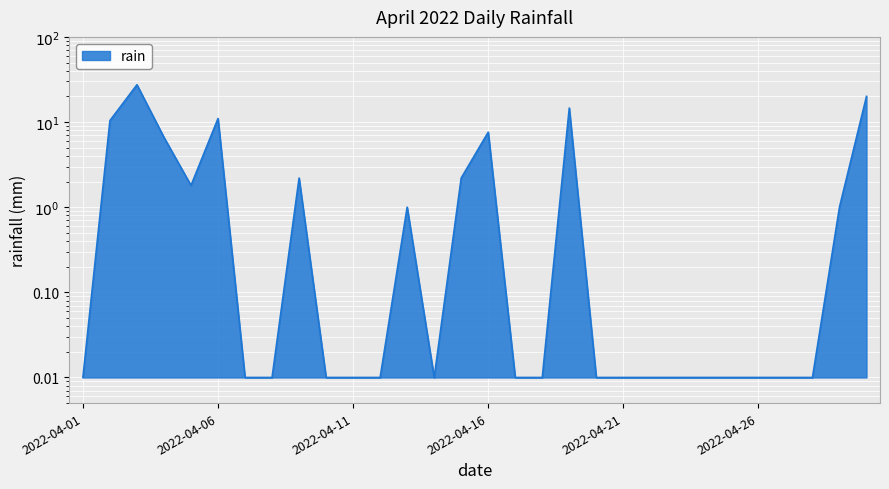

Rank the categories by value from lowest to highest.

2022-04-01, 2022-04-07, 2022-04-08, 2022-04-10, 2022-04-11, 2022-04-12, 2022-04-14, 2022-04-17, 2022-04-18, 2022-04-20, 2022-04-21, 2022-04-22, 2022-04-23, 2022-04-24, 2022-04-25, 2022-04-26, 2022-04-27, 2022-04-28, 2022-04-13, 2022-04-29, 2022-04-05, 2022-04-09, 2022-04-15, 2022-04-04, 2022-04-16, 2022-04-02, 2022-04-06, 2022-04-19, 2022-04-30, 2022-04-03